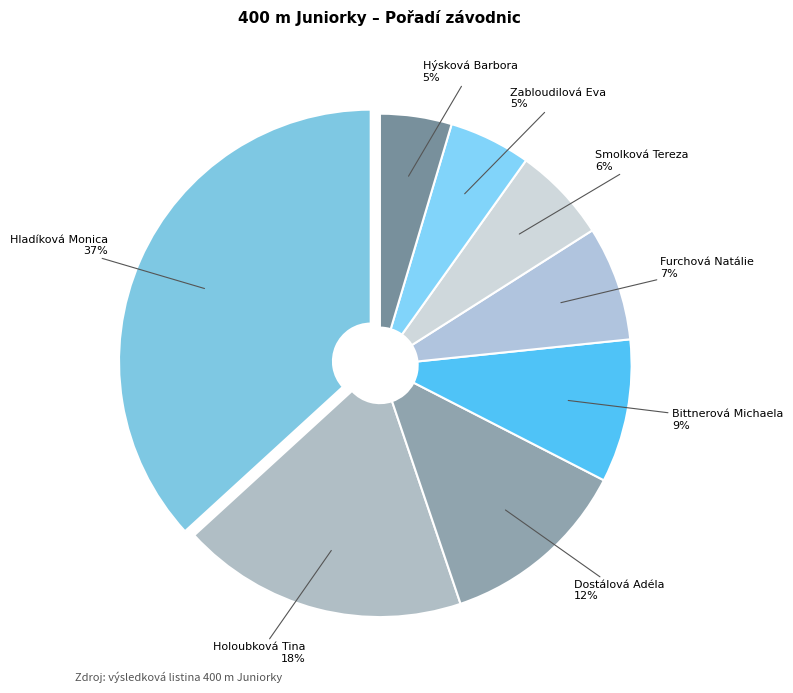

How many segments does this pie chart have?

8